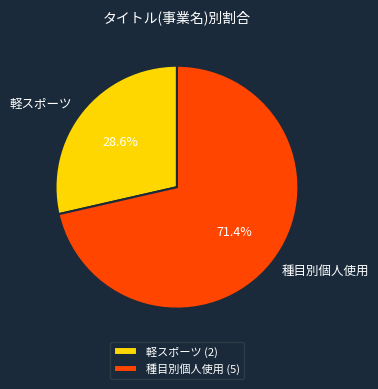

Which category has the smallest portion of the pie?

軽スポーツ